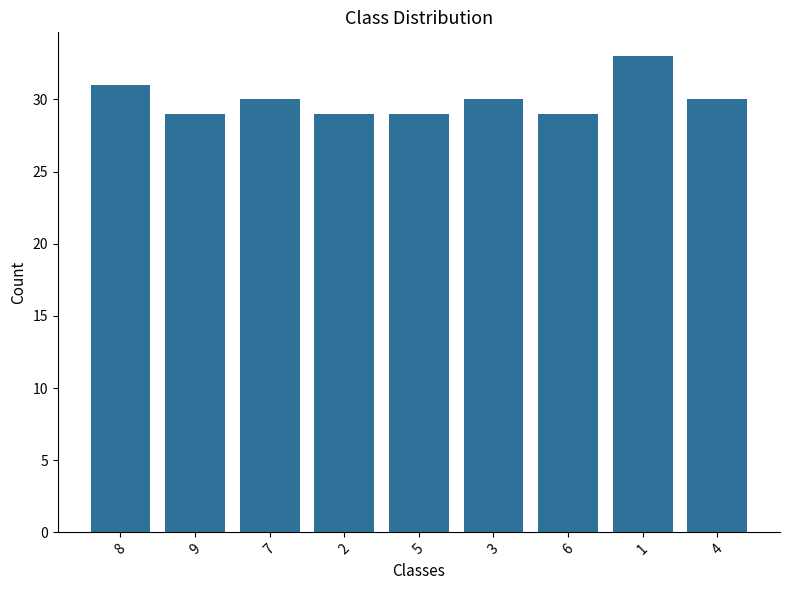

Where does the data first go above 30?

8